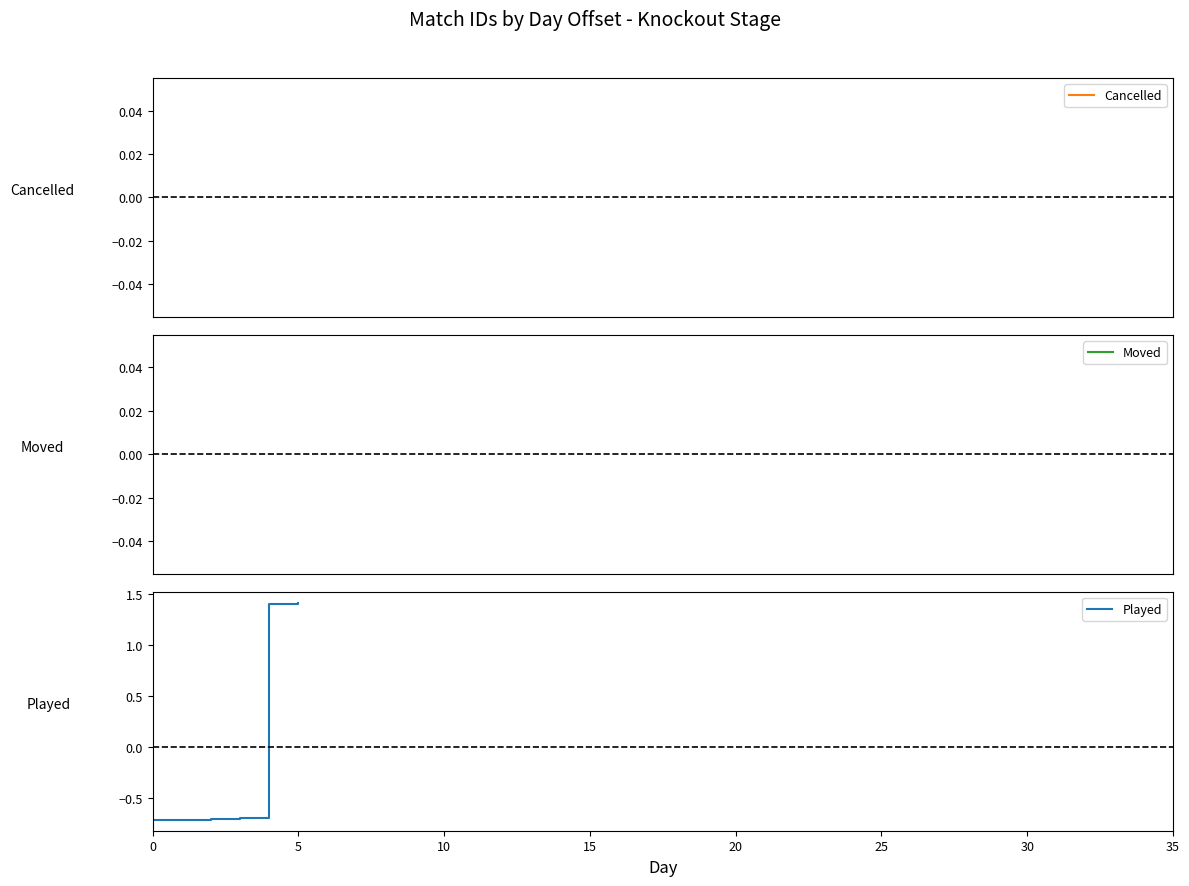

True or false: there are more than 2 points higher than both neighbors.

False